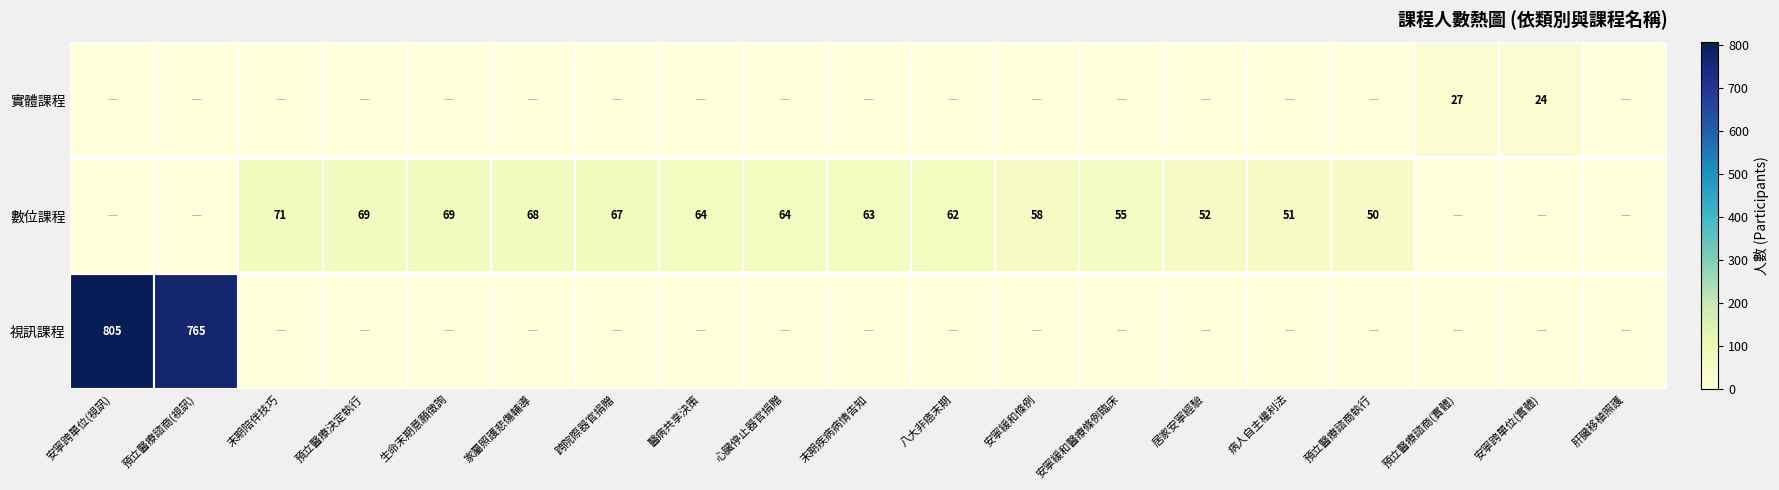

What is the difference between the 數位課程 values at 八大非癌末期 and 病人自主權利法?

11